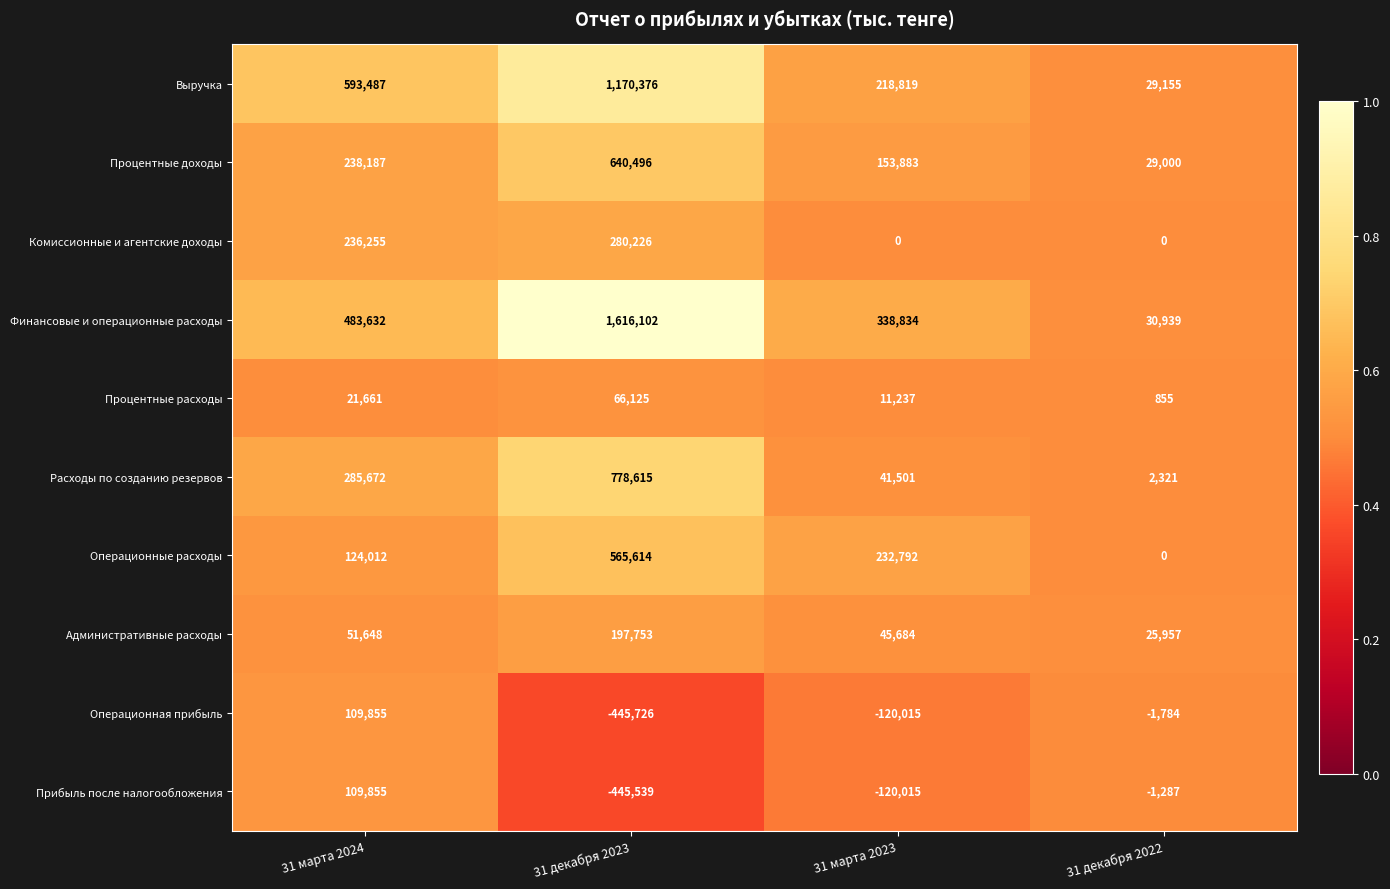

The Процентные расходы series shows 527 at 31 декабря 2022. True or false?

False